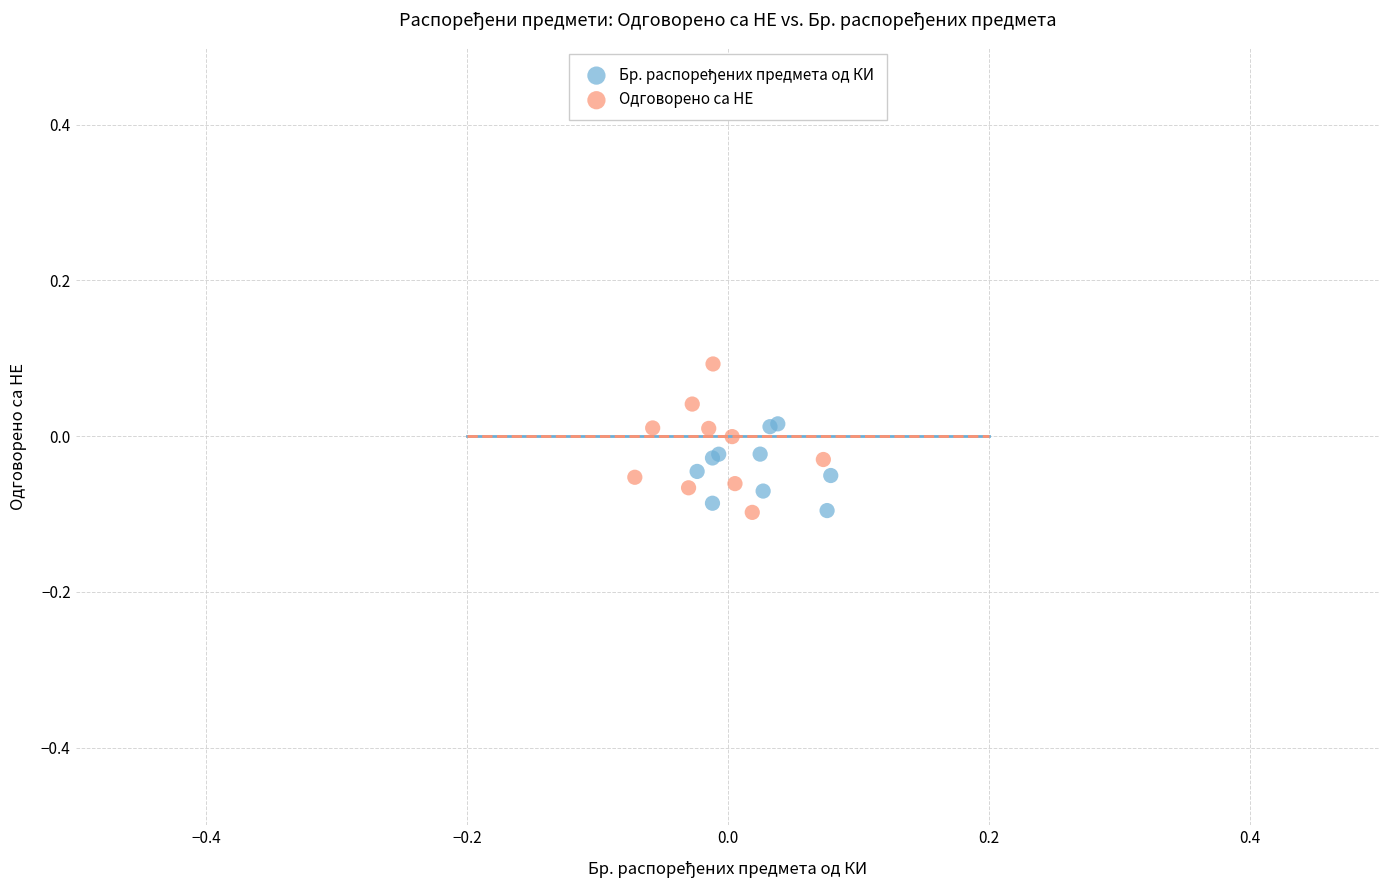

Which series has the widest spread of Y values?

Одговорено са НЕ